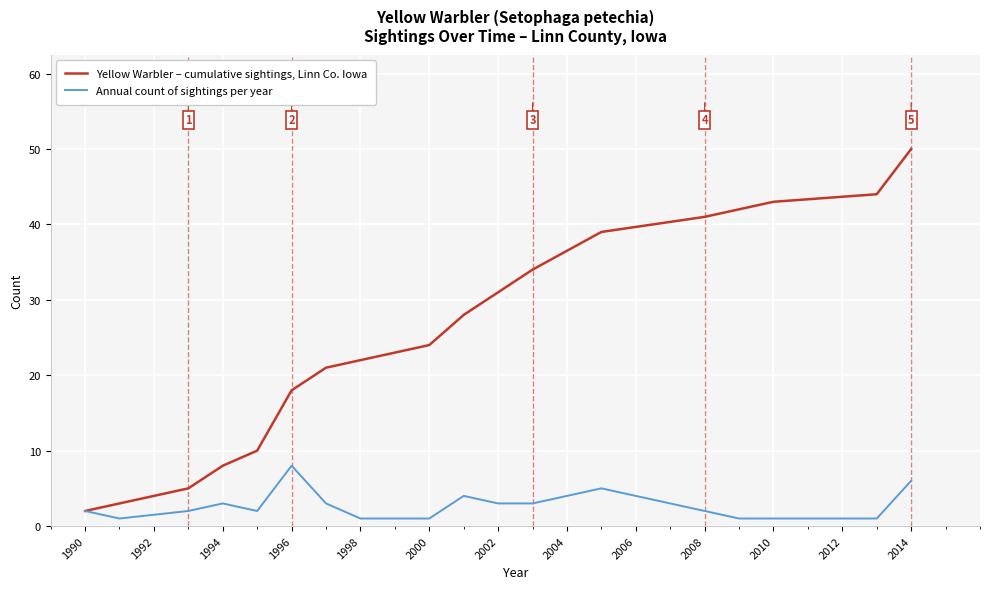

What is the maximum value for Yellow Warbler – cumulative sightings, Linn Co. Iowa?

50